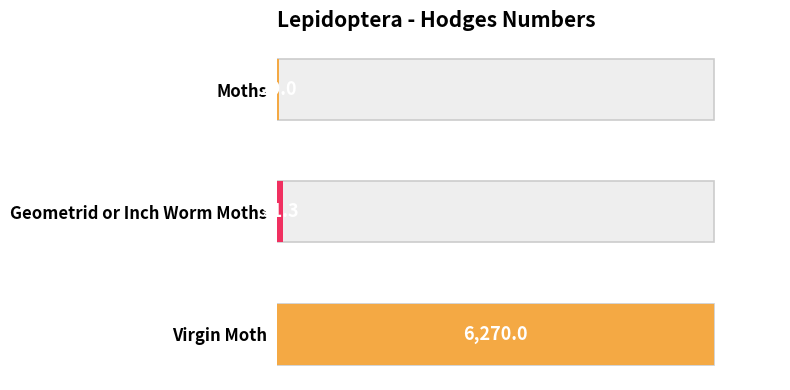

The value at Moths is 29.0. True or false?

True